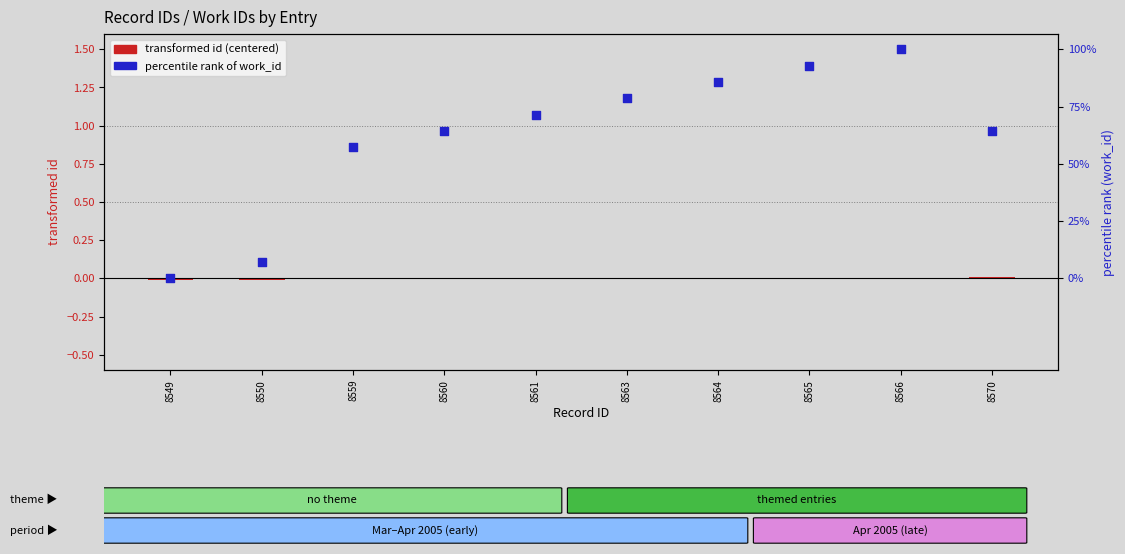

Which series has the largest total across all categories?

percentile rank of work_id